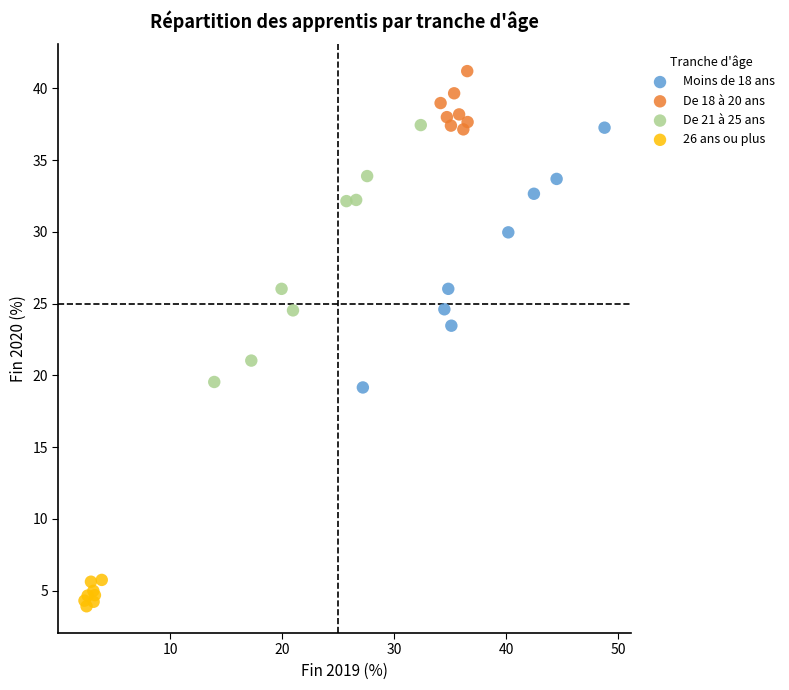

Which series reaches the maximum Y coordinate?

De 18 à 20 ans